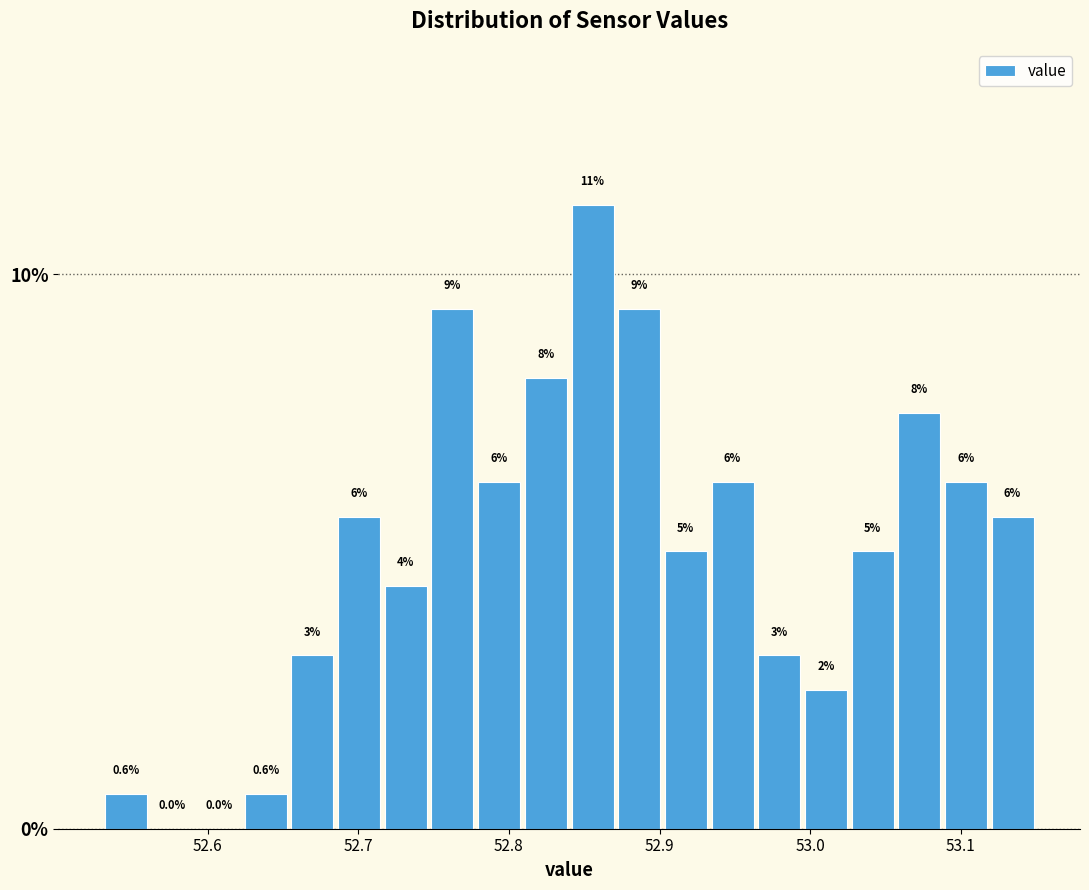

Read against the x-axis, roughly where is the centre of the tallest bar?

52.86